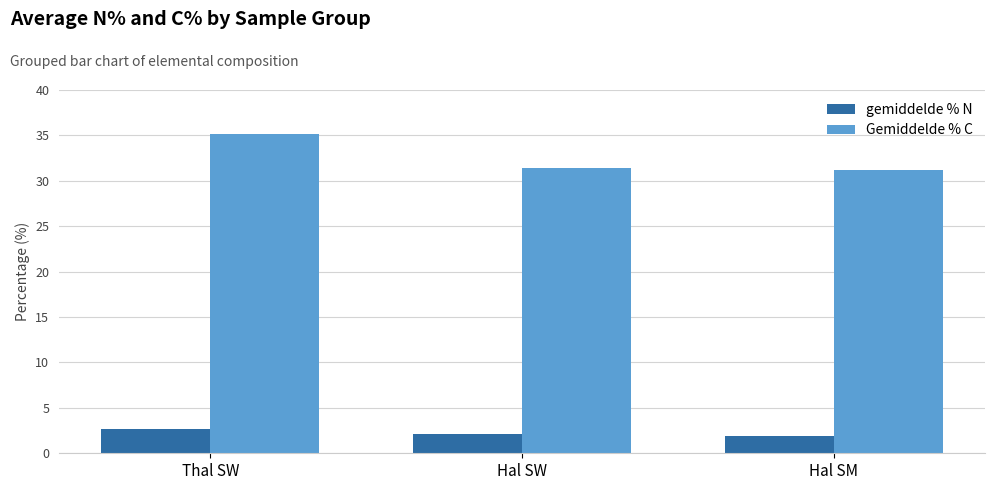

Which category has the highest value across all series?

Thal SW